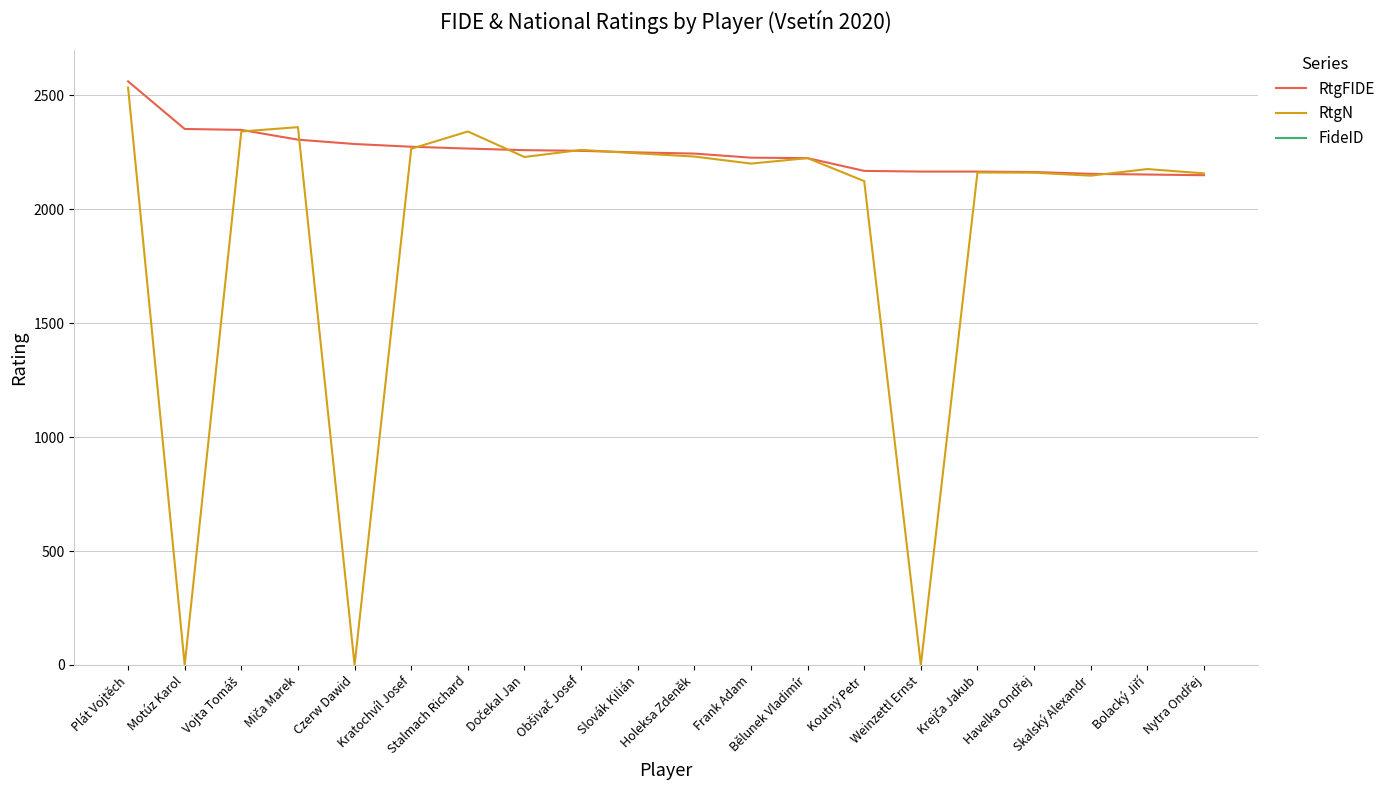

Which category has the lowest value in the RtgFIDE series?

Nytra Ondřej